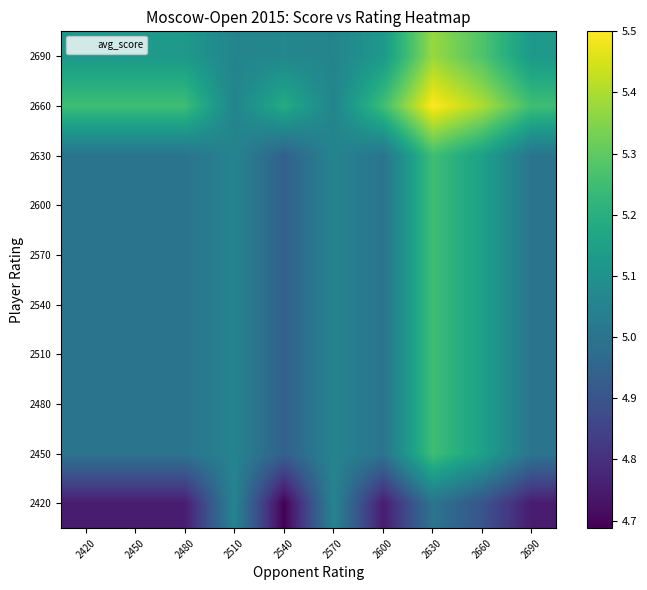

What is the greatest value displayed?

5.5